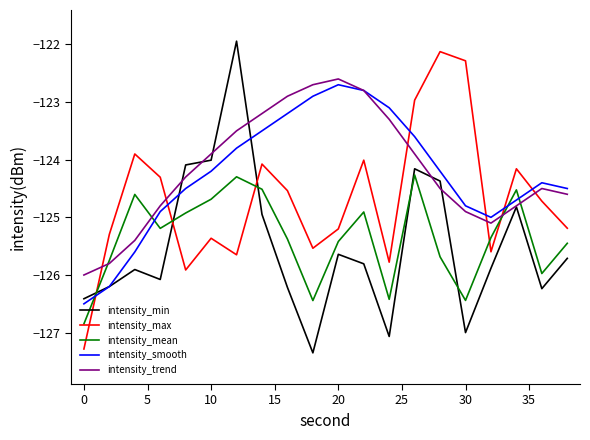

Which series ends up on top after the final intersection of intensity_min and intensity_mean?

intensity_mean